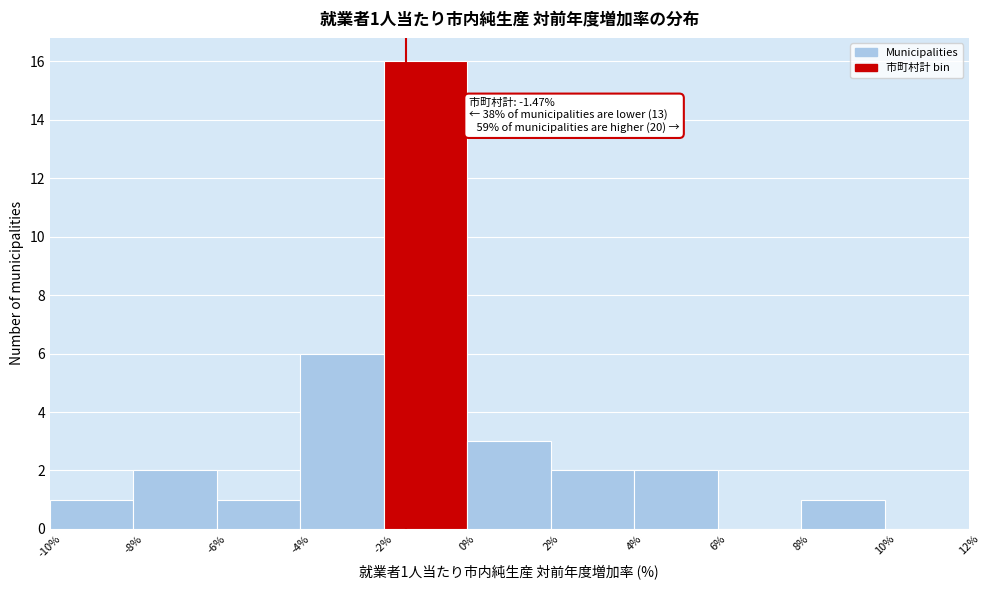

Which range on the x-axis has the tallest bar?

-2% to 0%